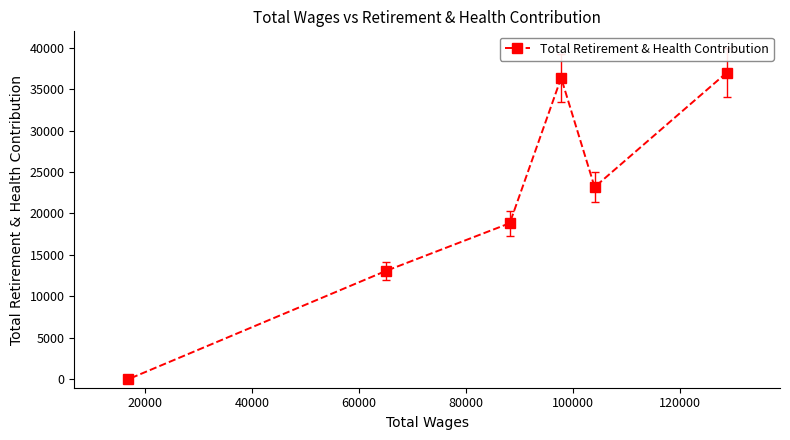

How many points are higher than both their immediate neighbors (excluding endpoints)?

1